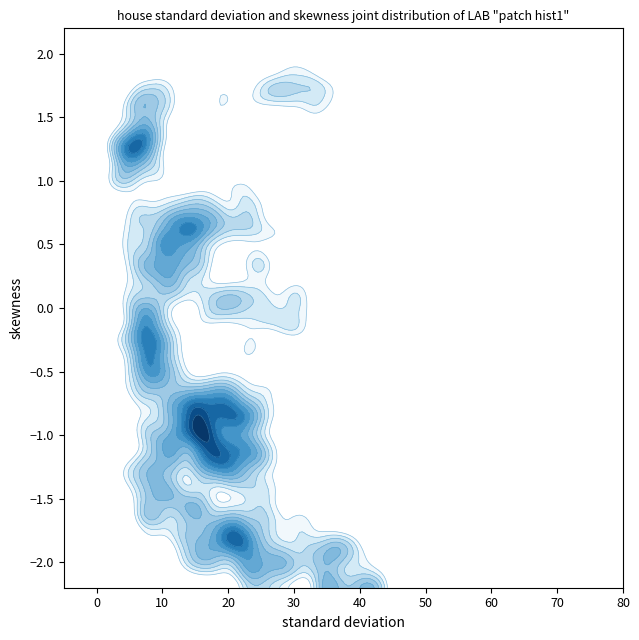

How many series are shown in this chart?

1